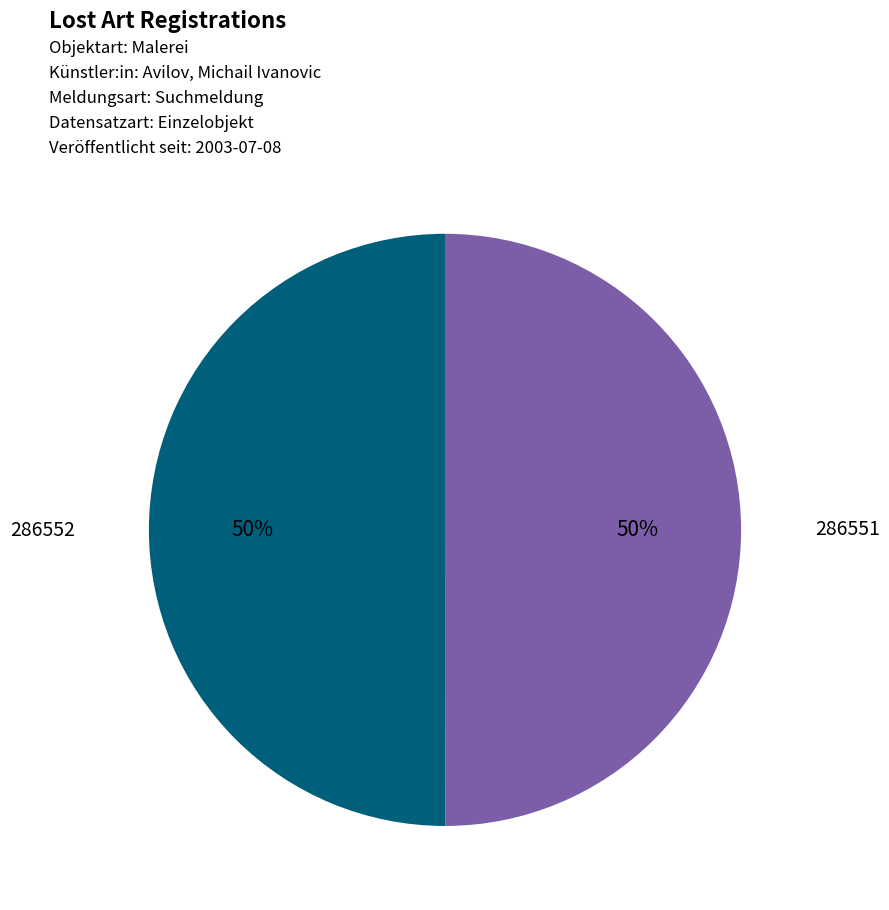

How many segments does this pie chart have?

2